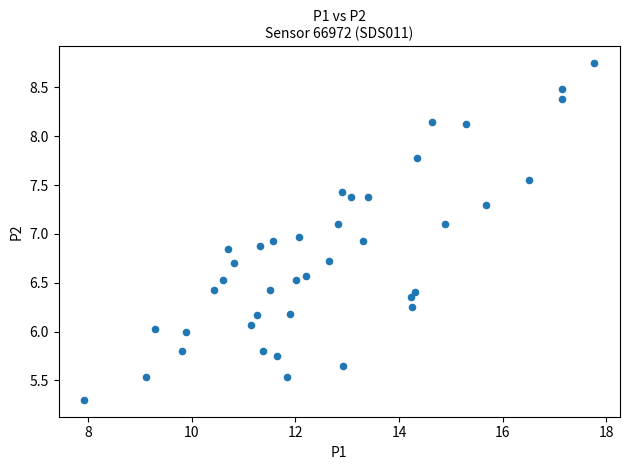

What is the range of X values (max minus min)?

9.8